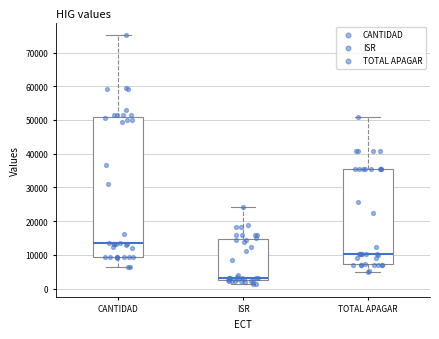

Reading left to right, transcribe this box plot: for each box, give where its median line is, the range the box spans, and where its two whiskers end, as read against the y-axis. The values are not printed on the chart, so give them approximately, as read against the axis.

CANTIDAD: median 13000, box 10000 to 51000, whiskers 6000 to 75000
ISR: median 3000, box 2000 to 15000, whiskers 1000 to 24000
TOTAL APAGAR: median 10000, box 7000 to 36000, whiskers 5000 to 51000